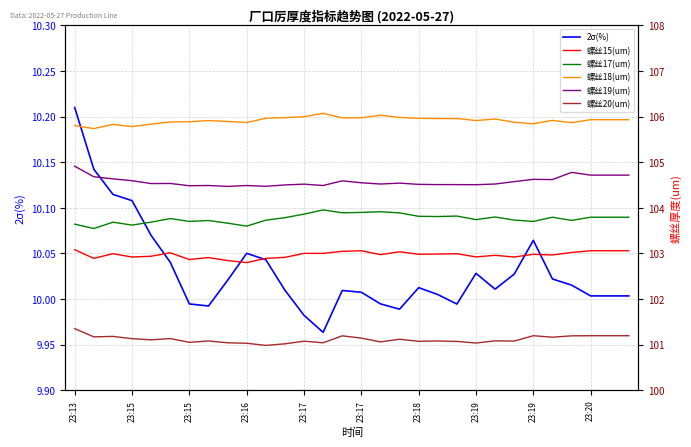

At which label does 螺丝17(um) reach its minimum?

23:15